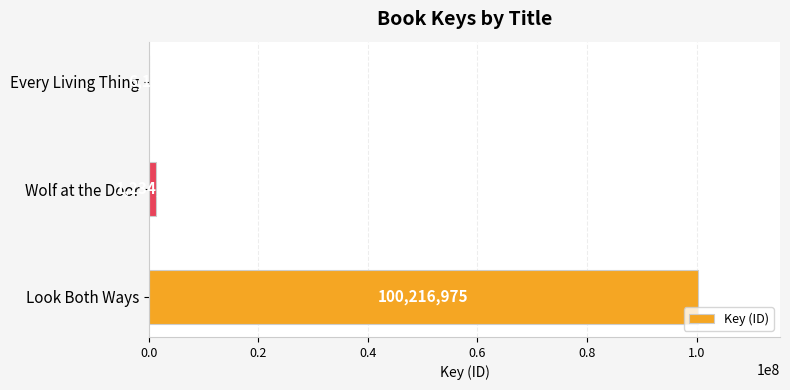

Reading bottom to top, transcribe all the data shown in this chart.

Look Both Ways=100216975	Wolf at the Door=1234543	Every Living Thing=6140